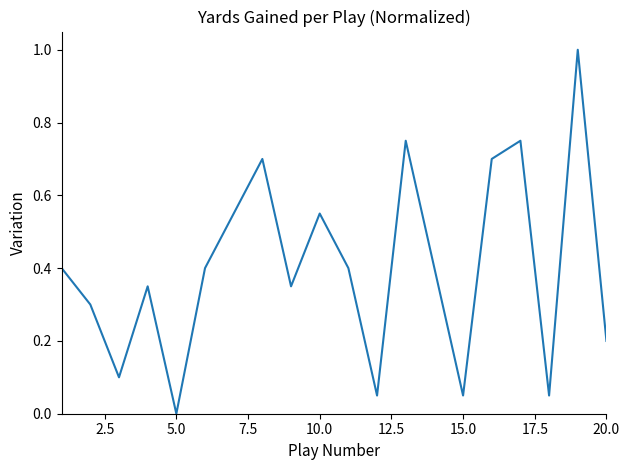

What is the maximum value shown in the chart?

1.0